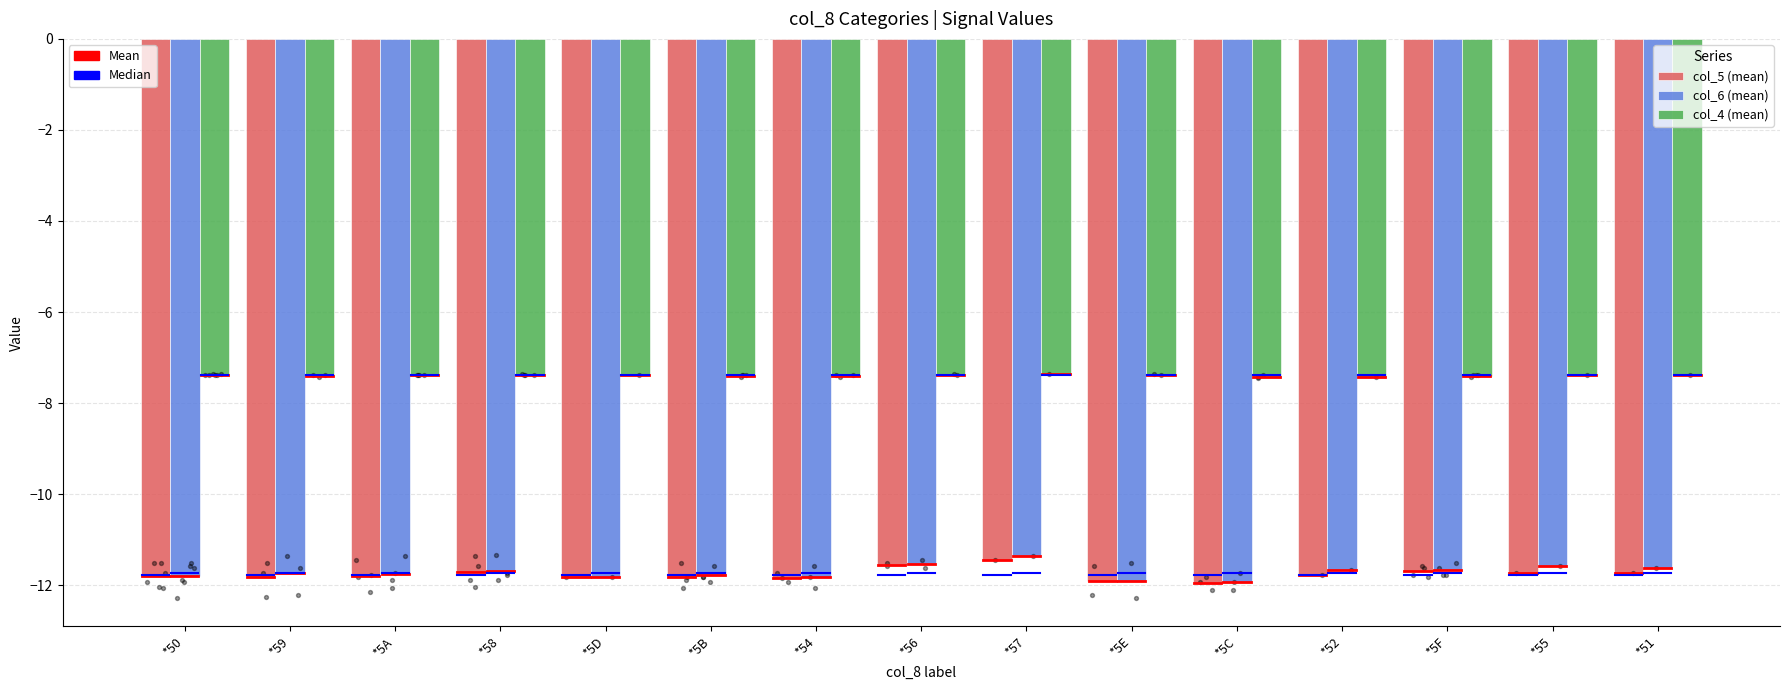

Which series has the largest total across all categories?

col_4 (mean)